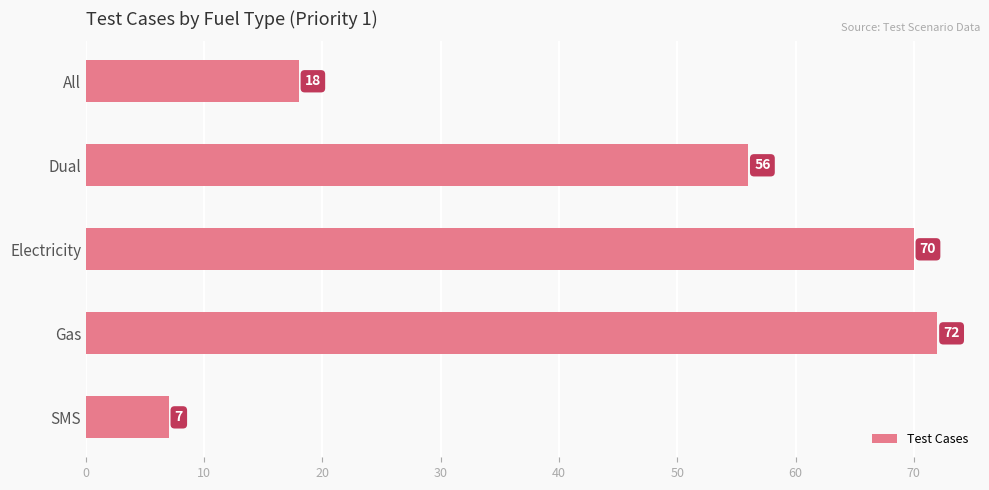

Reading bottom to top, transcribe all the data shown in this chart.

SMS=7	Gas=72	Electricity=70	Dual=56	All=18